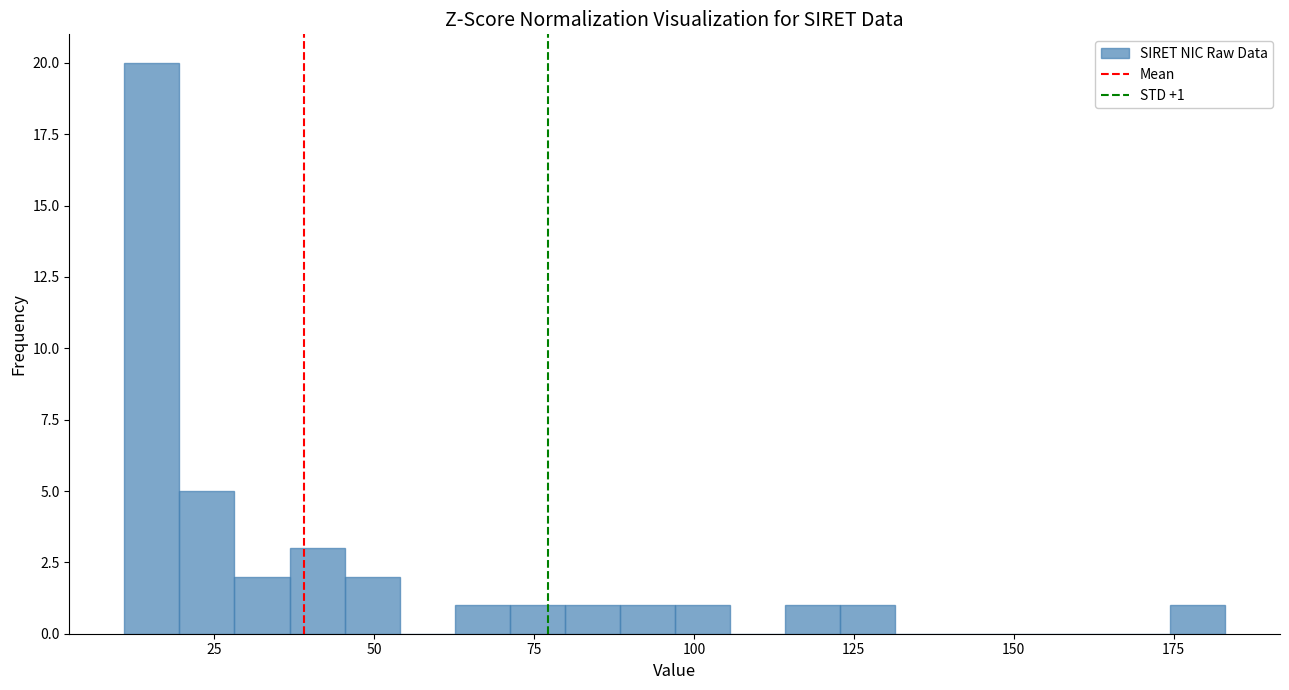

Around what value on the x-axis is the tallest bar? Give the approximate position of its centre, as read against the axis.

15